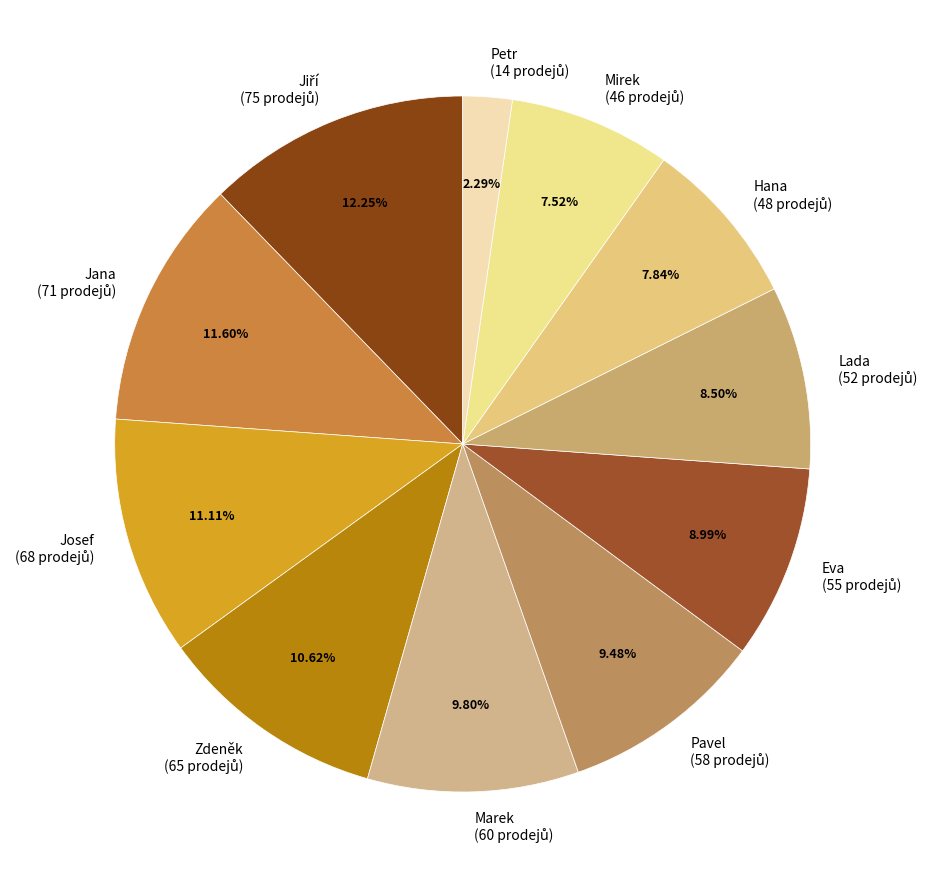

Does any single category account for the majority?

No